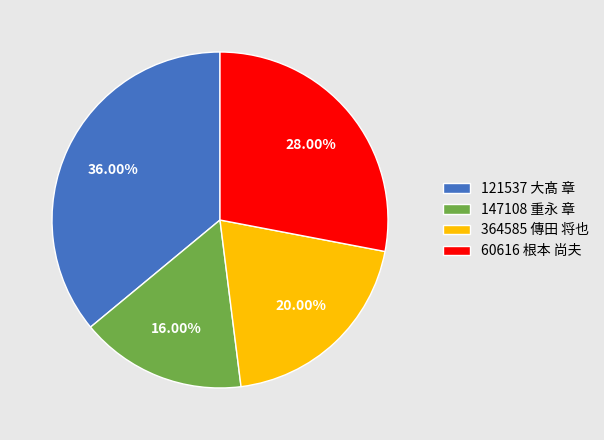

What is the ratio of the value at 364585 傳田 将也 to the value at 60616 根本 尚夫?

0.7